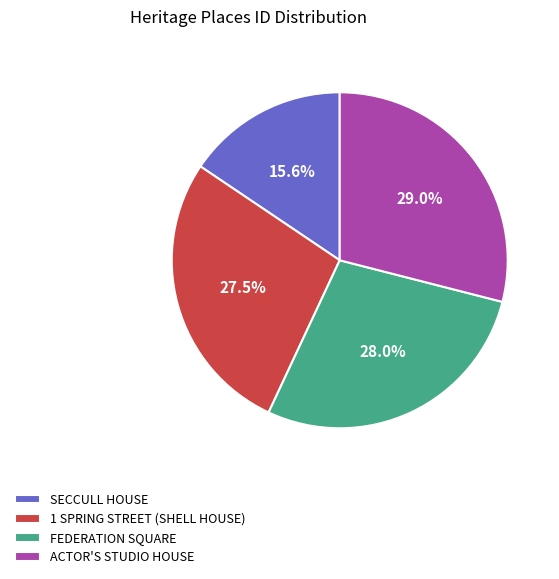

How many slices are in this pie chart?

4